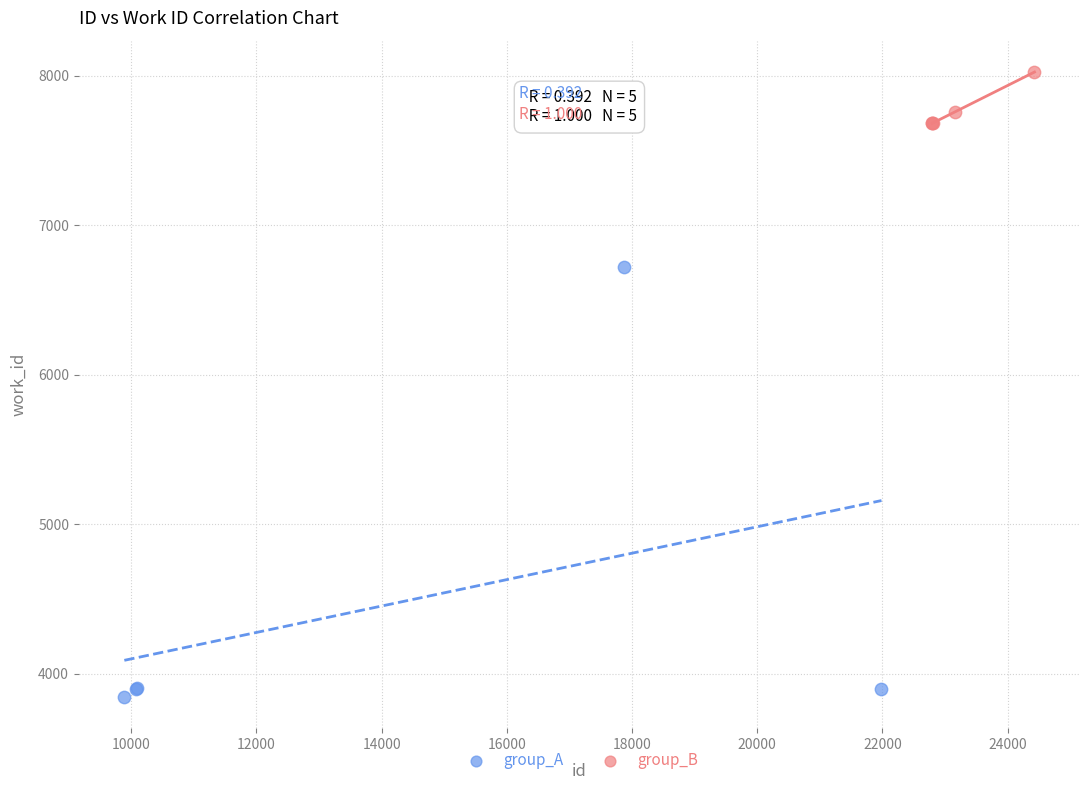

Which series reaches the maximum Y coordinate?

group_B